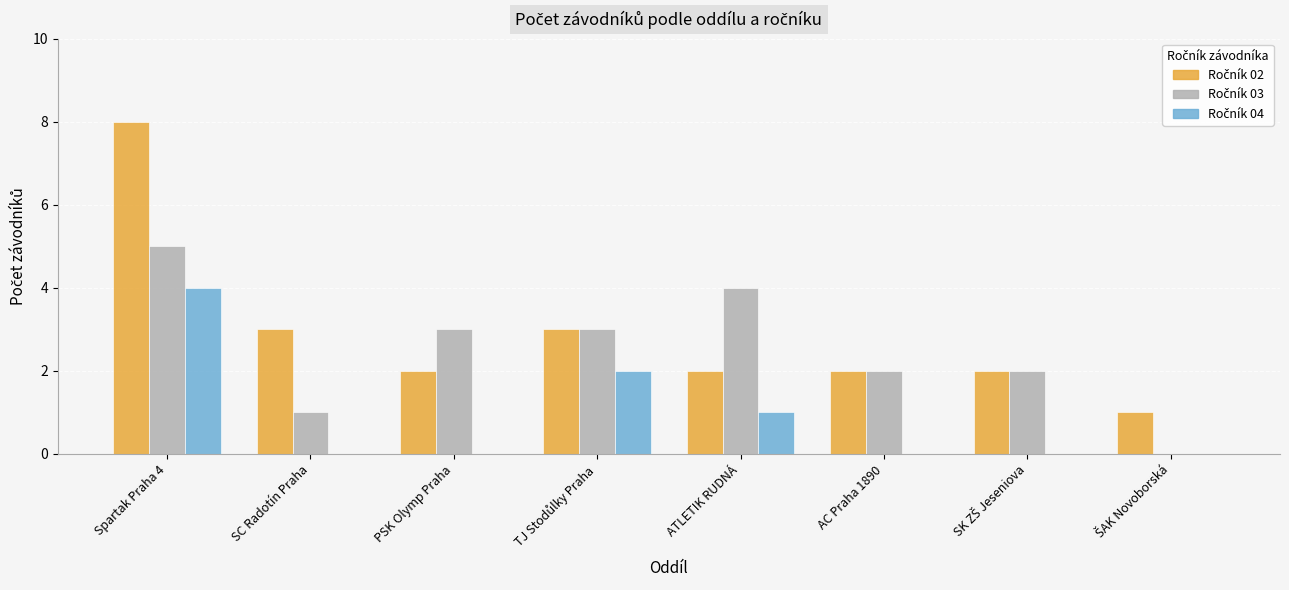

What is the maximum value shown in the chart?

8